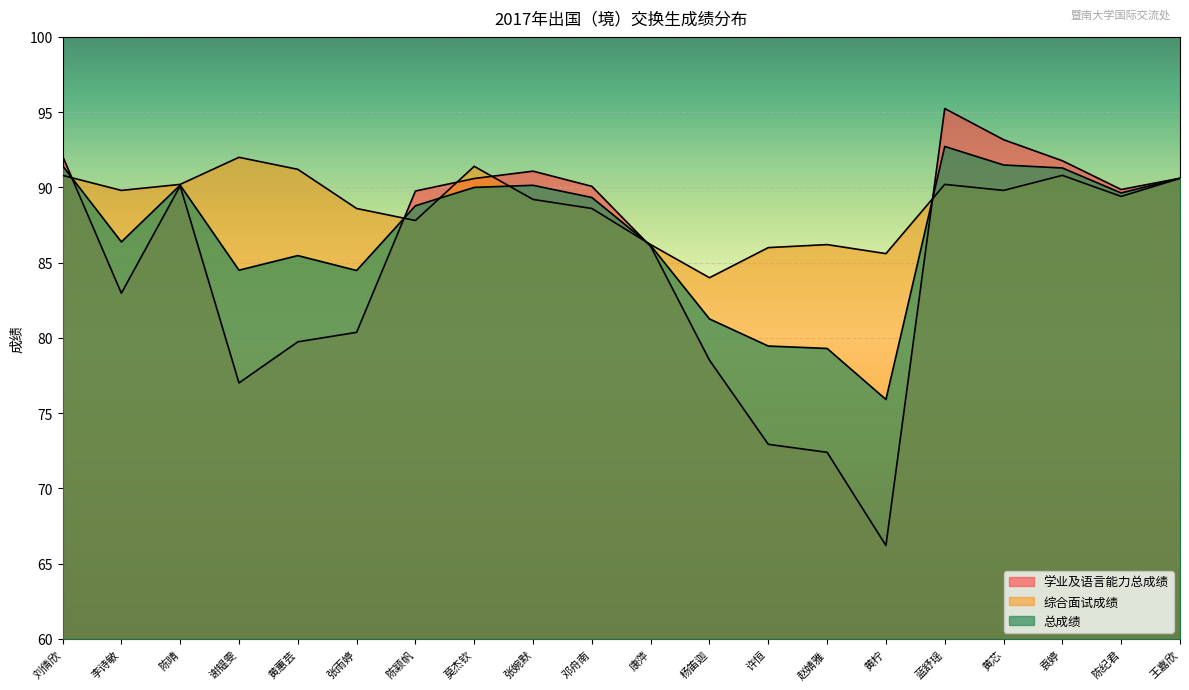

What position from the right is 刘倩欣?

20